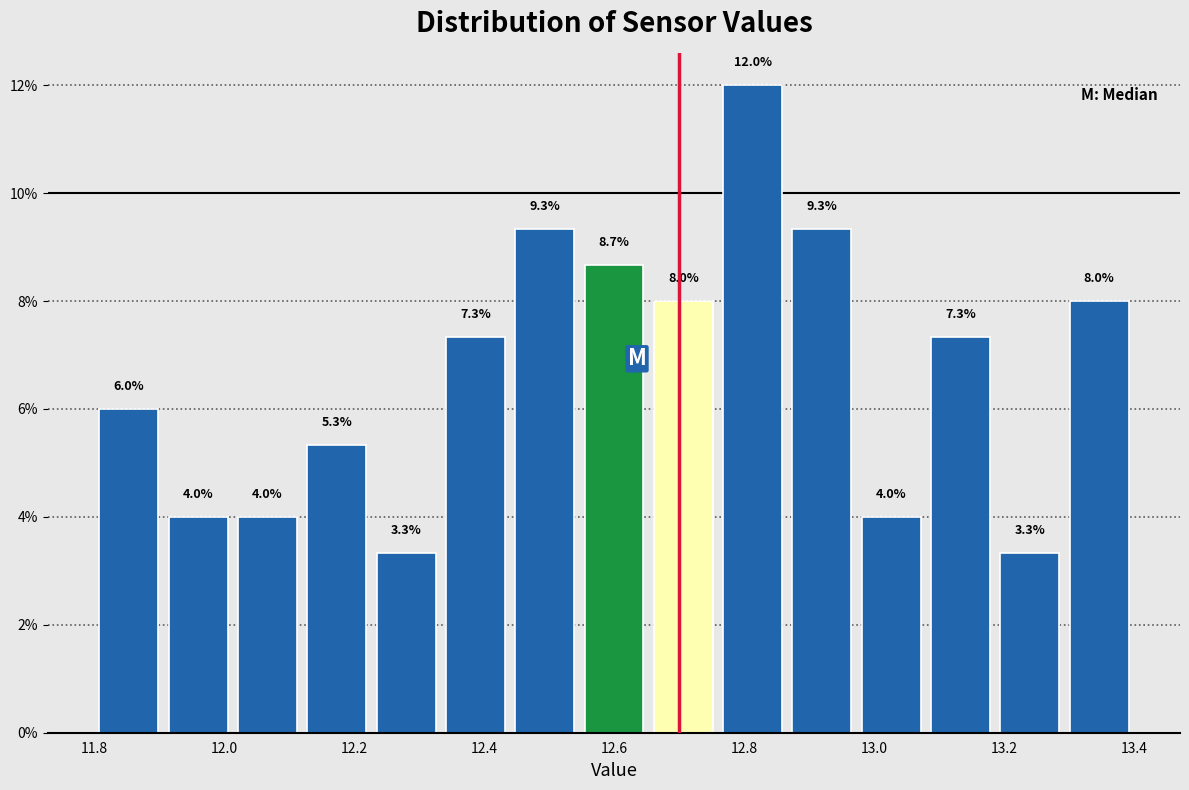

Reading left to right, list every bar in this chart as the range it spans on the x-axis followed by its height. The bar edges are not printed on the chart, so give them approximately, as read against the axis.

11.80 to 11.90: 6.0
11.90 to 12.02: 4.0
12.02 to 12.12: 4.0
12.12 to 12.22: 5.3
12.22 to 12.34: 3.3
12.34 to 12.44: 7.3
12.44 to 12.54: 9.3
12.54 to 12.66: 8.7
12.66 to 12.76: 8.0
12.76 to 12.86: 12.0
12.86 to 12.98: 9.3
12.98 to 13.08: 4.0
13.08 to 13.18: 7.3
13.18 to 13.30: 3.3
13.30 to 13.40: 8.0